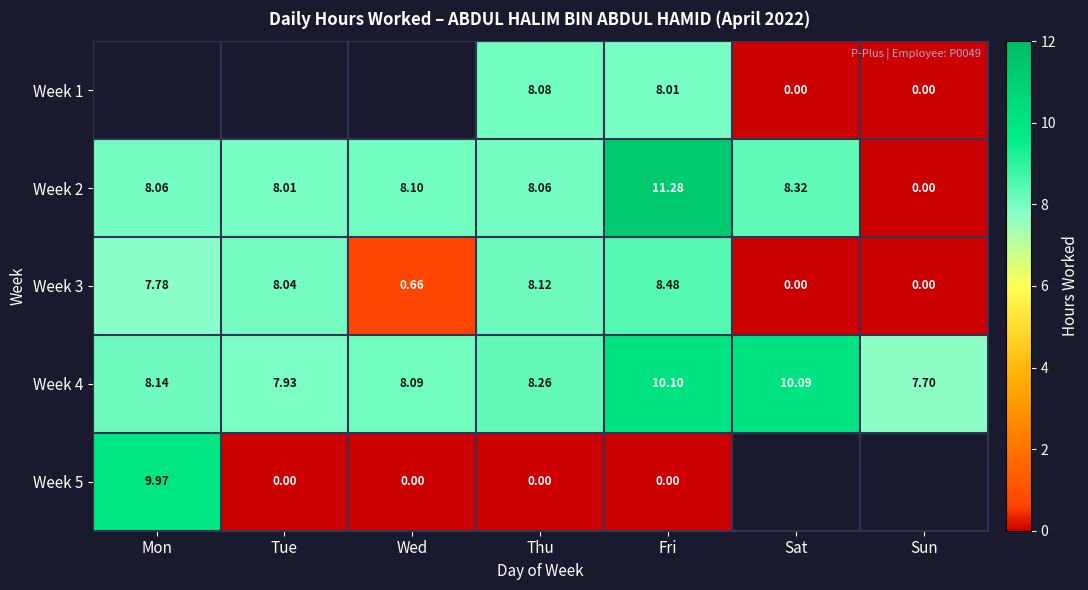

Where is Week 3 nearest to the value 4?

Wed